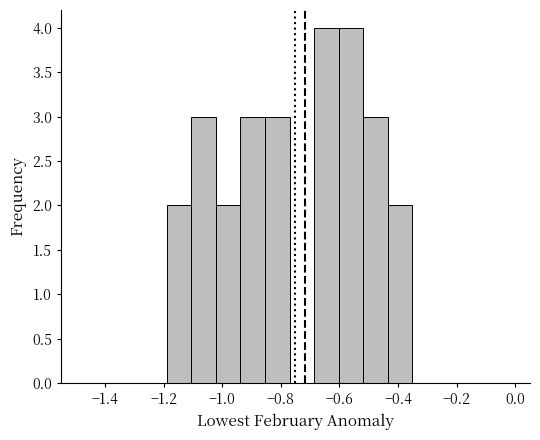

Reading left to right, transcribe this chart: for each bar, give the range it covers on the x-axis and its height. Neither the bar edges nor the heights are printed on the chart, so give them approximately, as read against the axes.

-1.18 to -1.10: 2
-1.10 to -1.02: 3
-1.02 to -0.94: 2
-0.94 to -0.86: 3
-0.86 to -0.78: 3
-0.78 to -0.68: 0
-0.68 to -0.60: 4
-0.60 to -0.52: 4
-0.52 to -0.44: 3
-0.44 to -0.36: 2